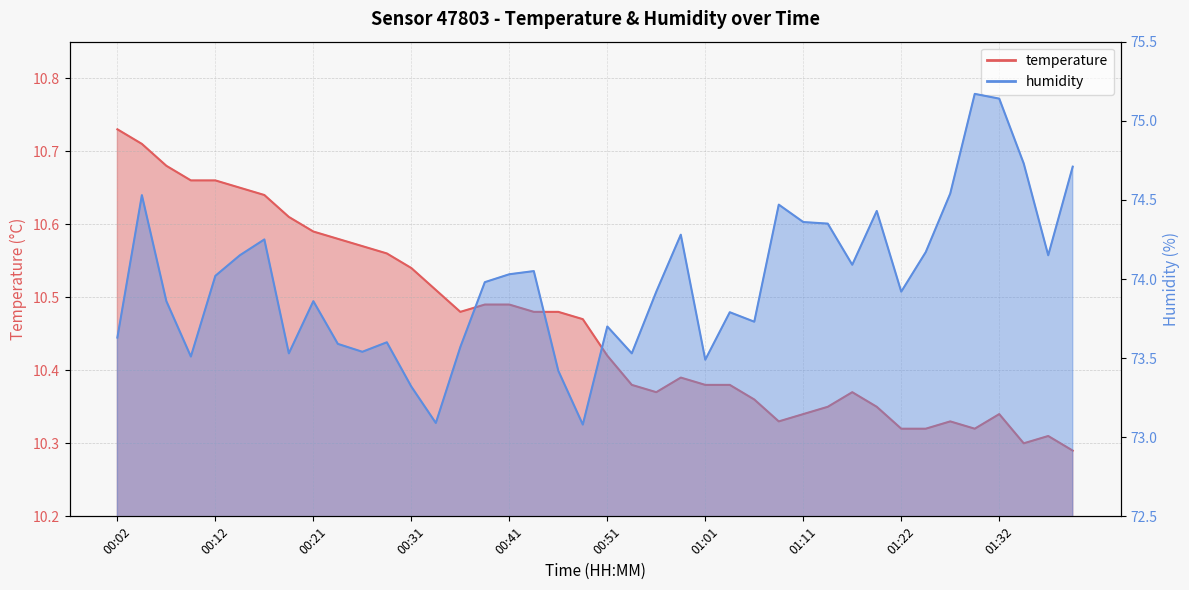

Which series has the widest spread of values?

humidity